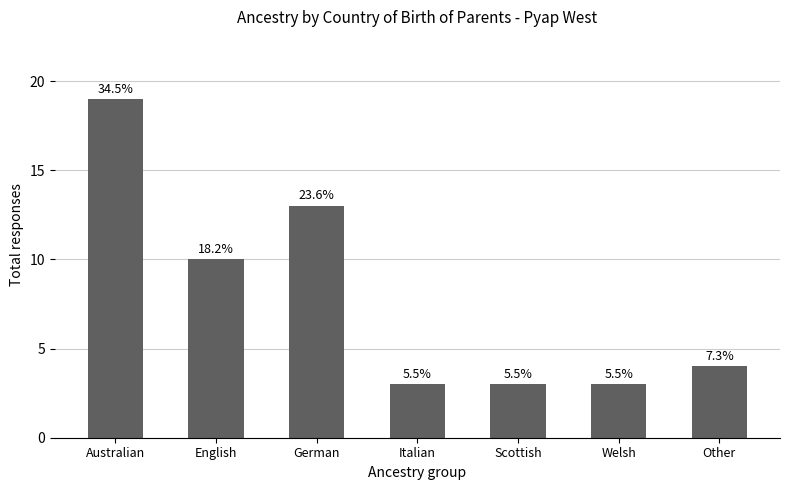

Approximately how many times larger is the value at Australian compared to Italian?

6.3